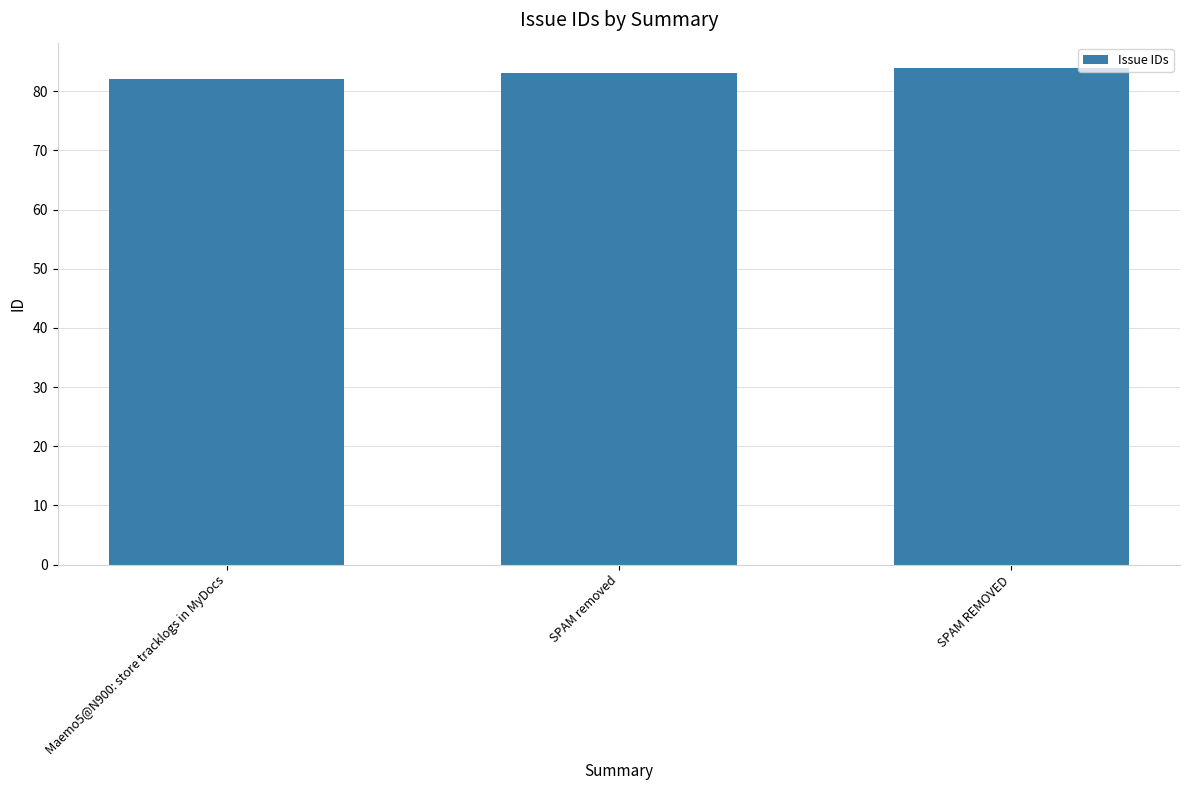

The value at SPAM REMOVED is 84. True or false?

True